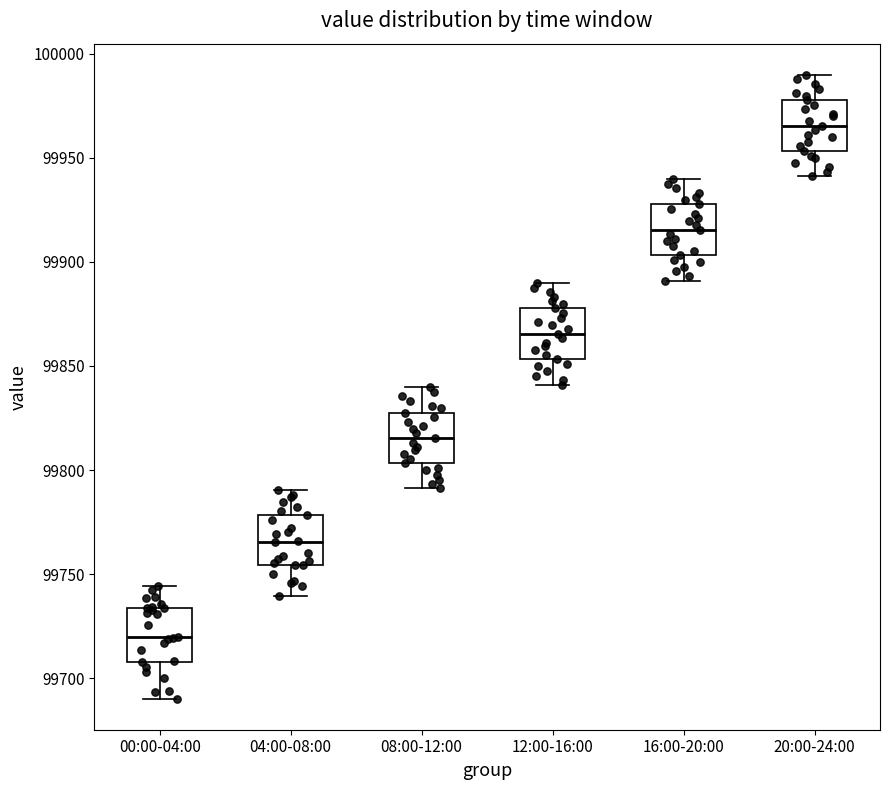

Where does the median line of the box for 16:00-20:00 sit on the y-axis? The values are not printed on the chart, so give them approximately, as read against the axis.

99915